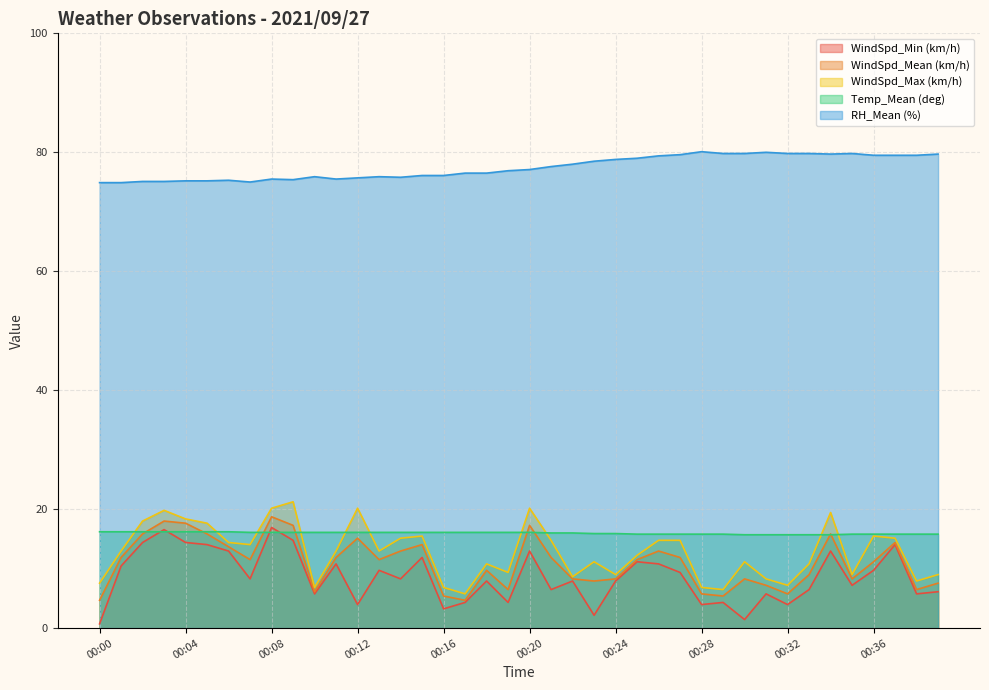

What value does the WindSpd_Min (km/h) series have at 00:28?

4.0